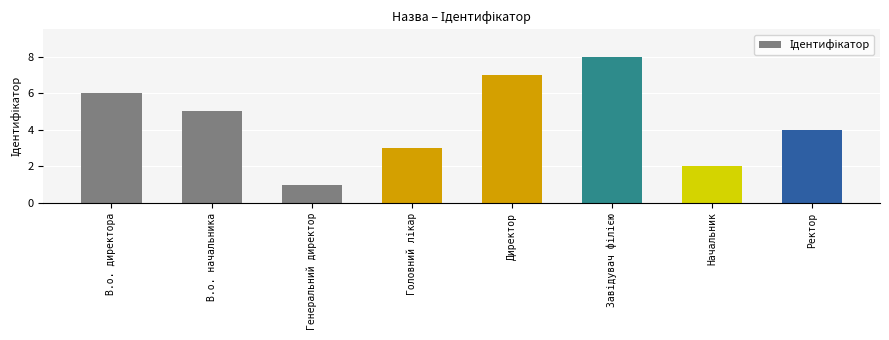

What is the label of the 7th bar from the right?

В.о. начальника